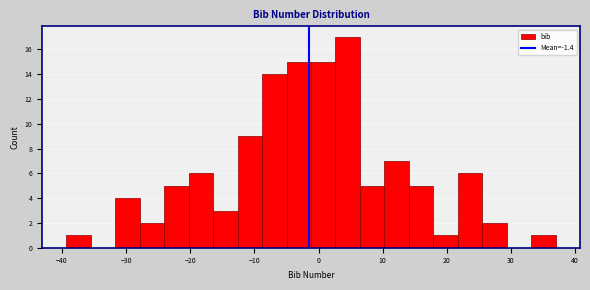

Around what value on the x-axis is the tallest bar? Give the approximate position of its centre, as read against the axis.

5